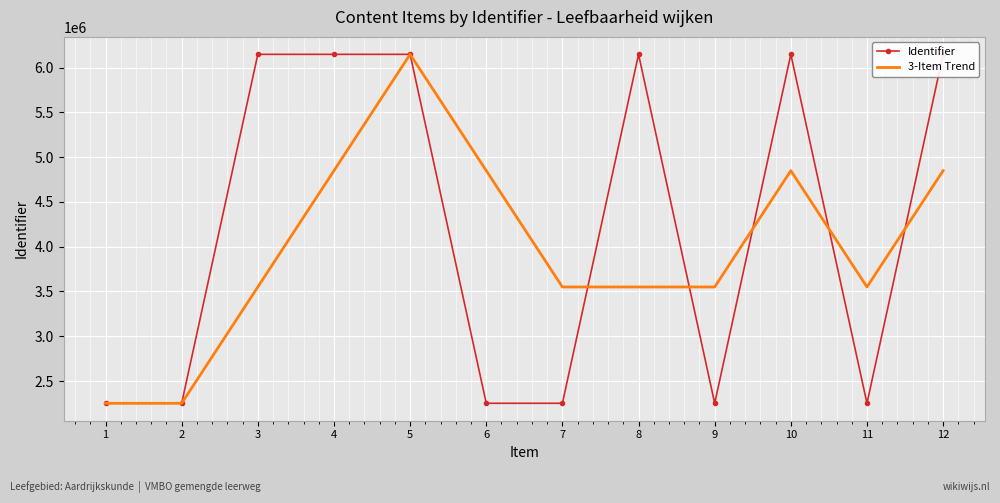

Is it true that Identifier equals 3645811.6 at 1?

False